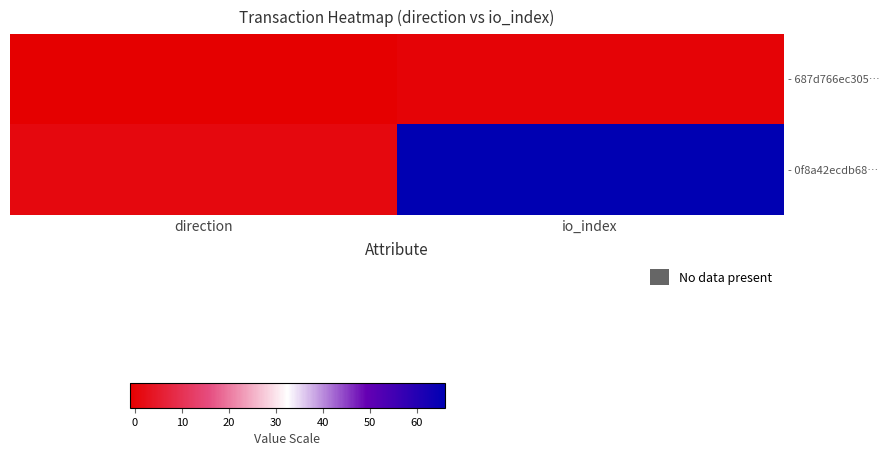

Between direction and io_index, which series saw the biggest shift?

- 0f8a42ecdb68…